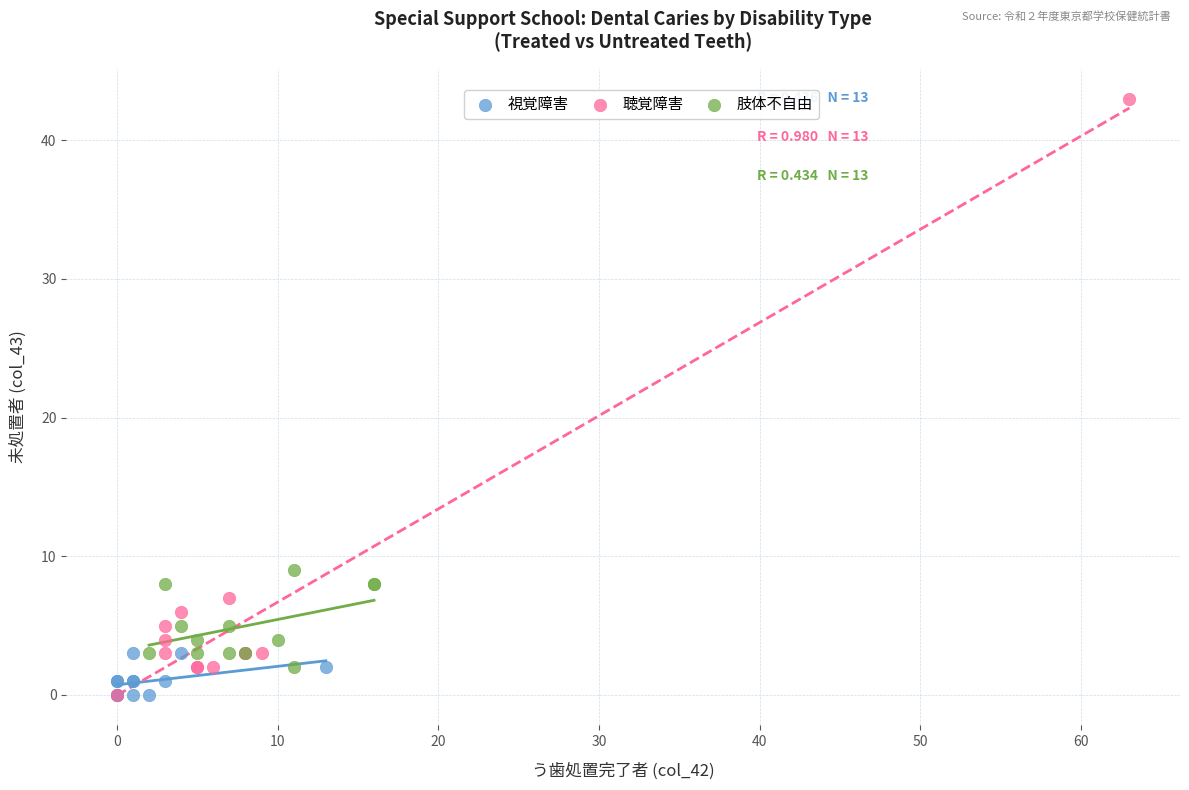

Which series has the widest spread of Y values?

聴覚障害